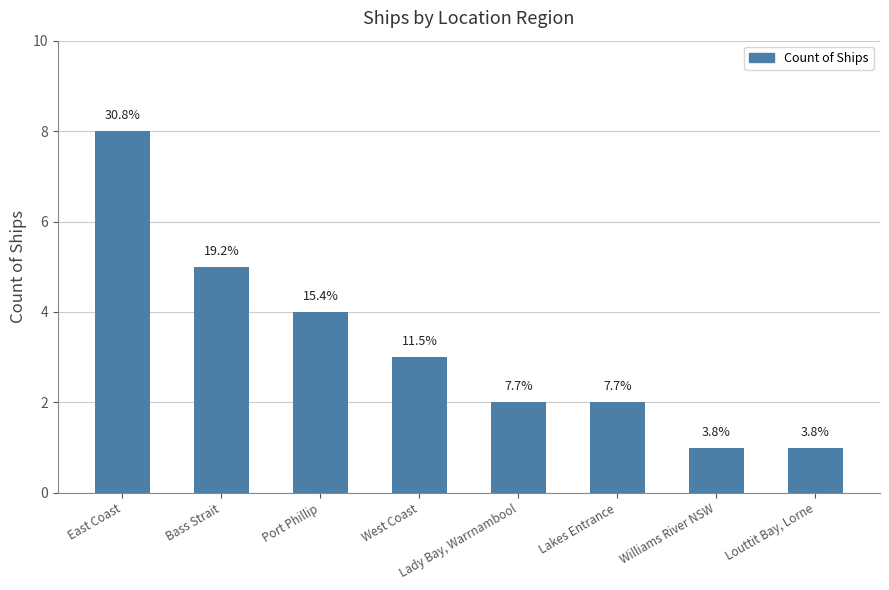

How many bars are there in total?

8